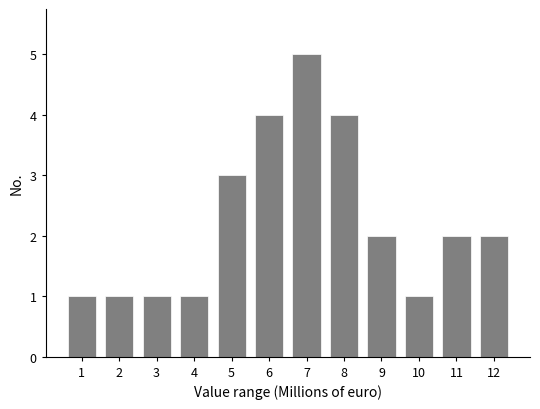

Reading left to right, what are all the values shown in this chart?

1	1	1	1	3	4	5	4	2	1	2	2